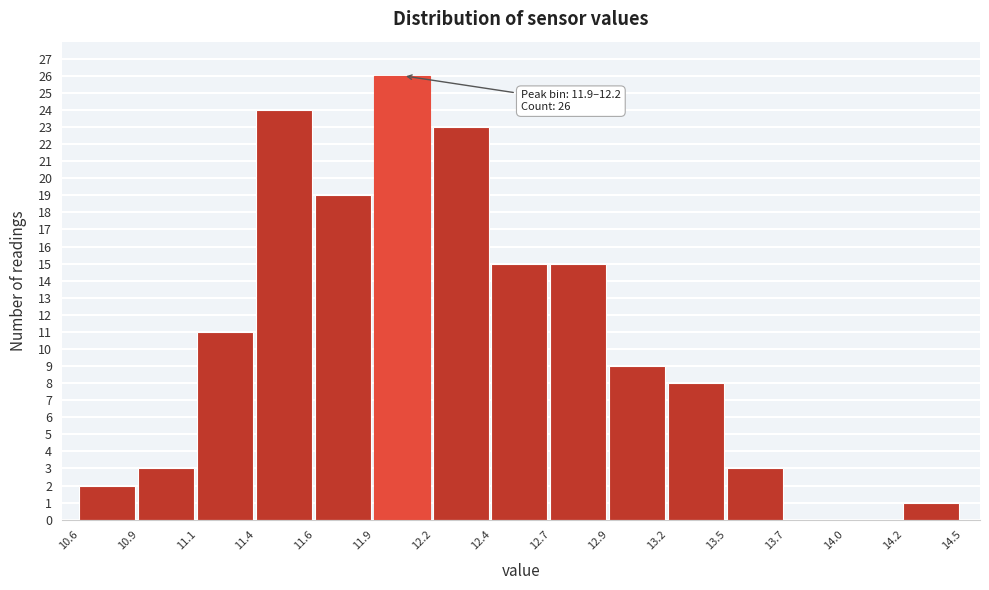

Which range on the x-axis has the tallest bar?

11.9 to 12.2